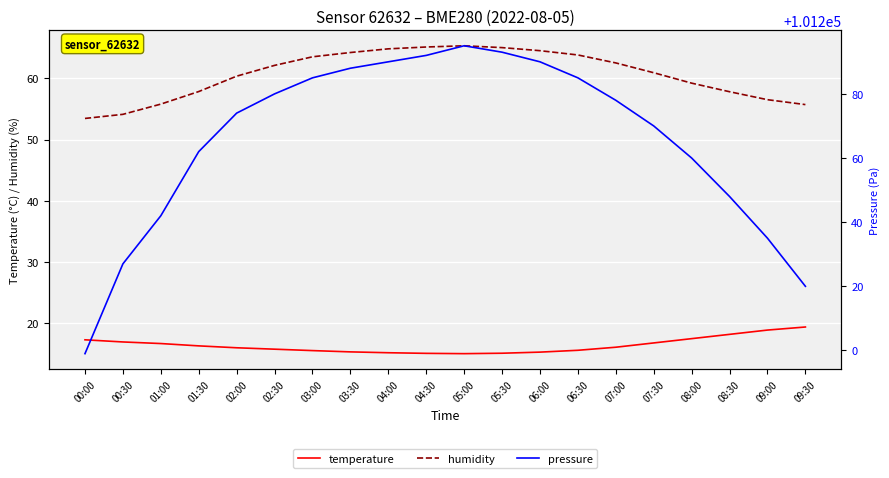

How many values in the pressure series are below 101278?

10